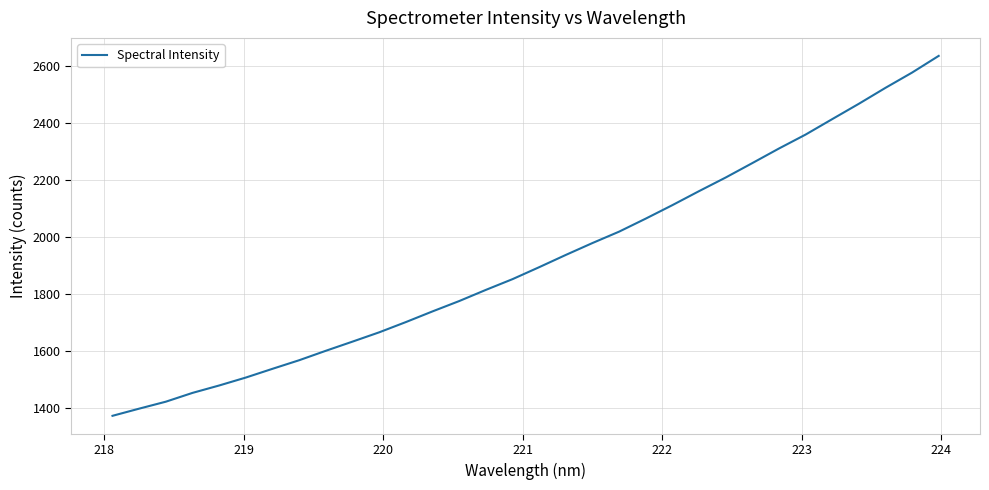

What is the difference between the maximum and minimum values?

1264.4